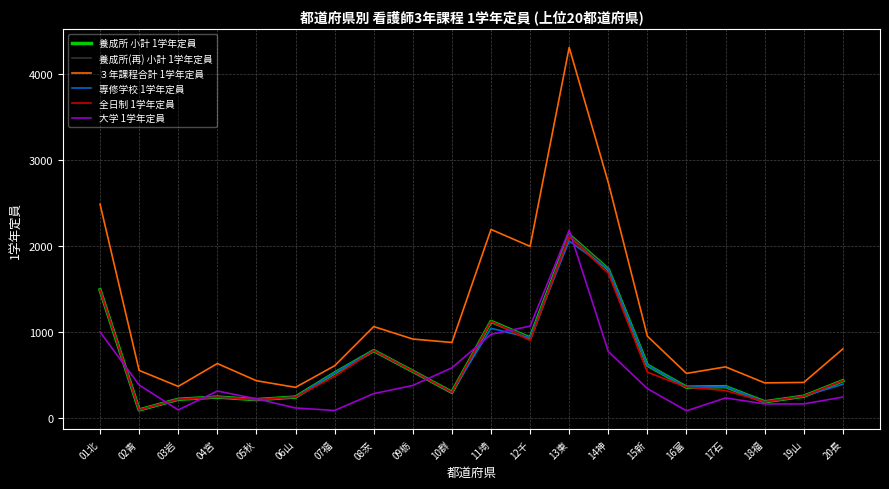

At 07福, list the series in order from largest to smallest.

３年課程合計 1学年定員, 養成所 小計 1学年定員, 養成所(再) 小計 1学年定員, 専修学校 1学年定員, 全日制 1学年定員, 大学 1学年定員